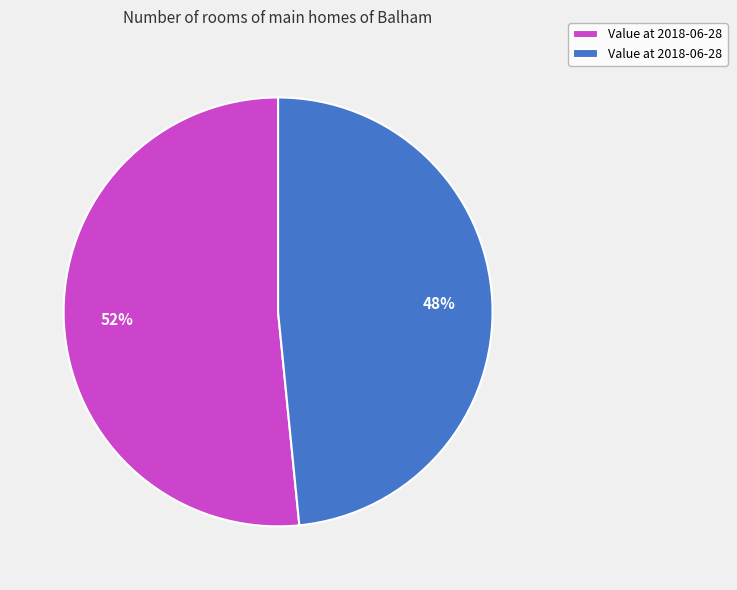

Does any single category account for the majority?

Yes